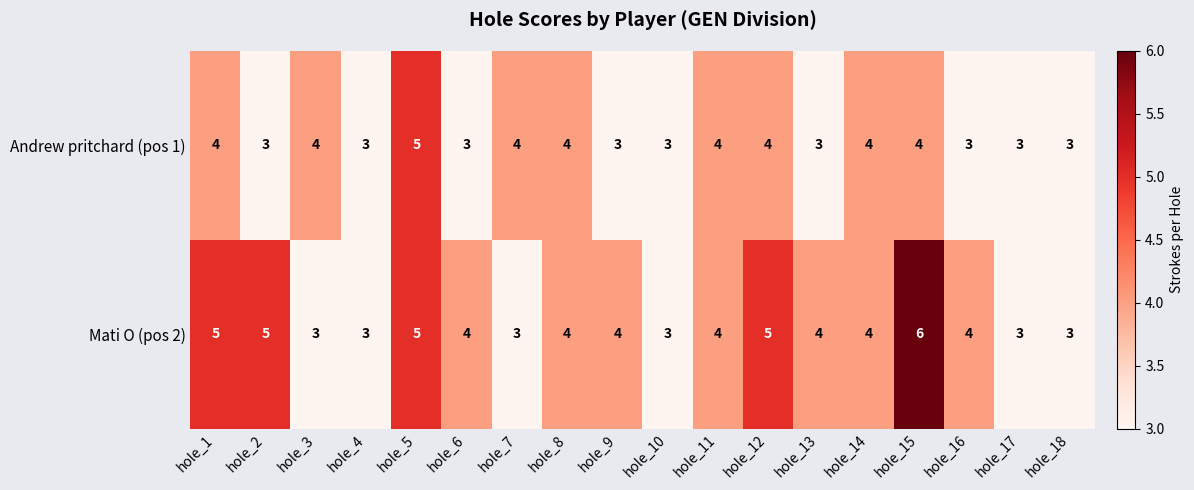

What is the sum of the Mati O (pos 2) values at hole_7 and hole_3?

6